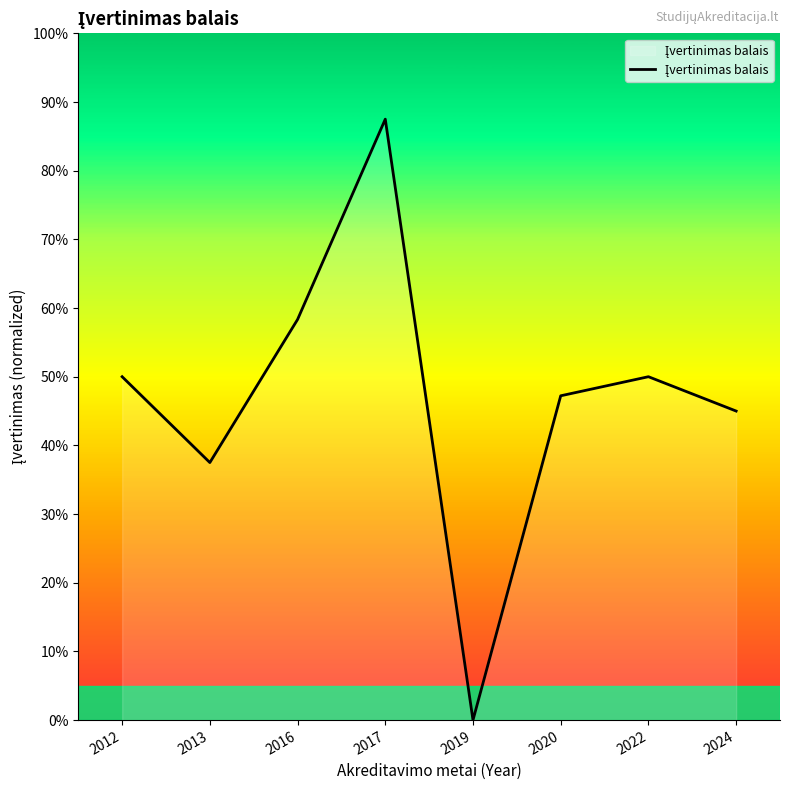

Does the chart have visible grid lines?

No